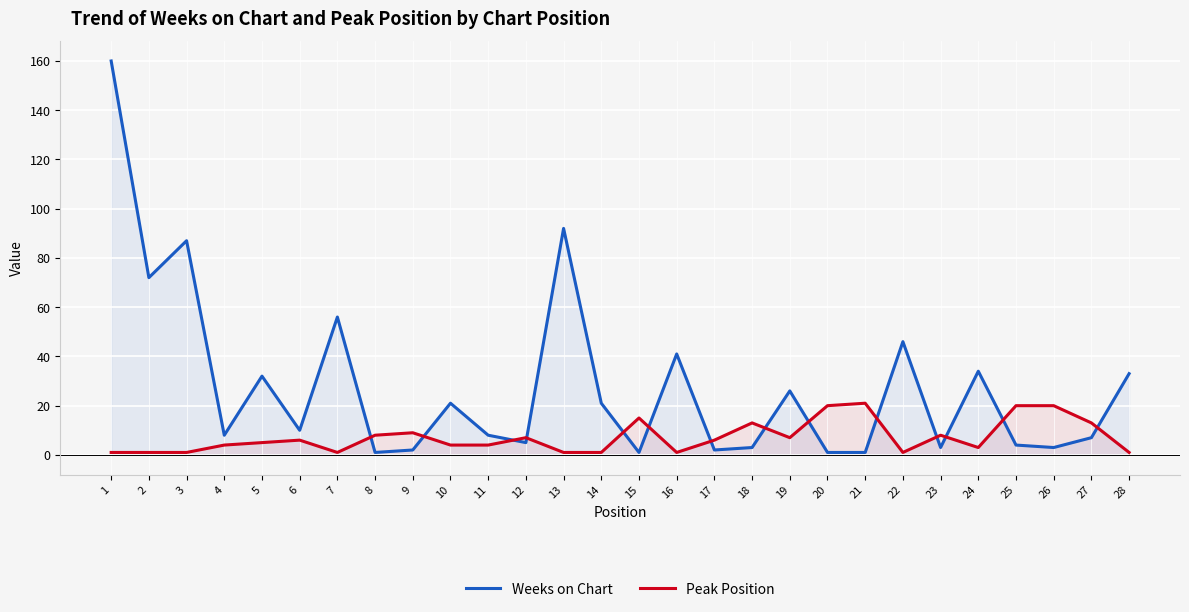

What is the average value of the Weeks on Chart series?

28